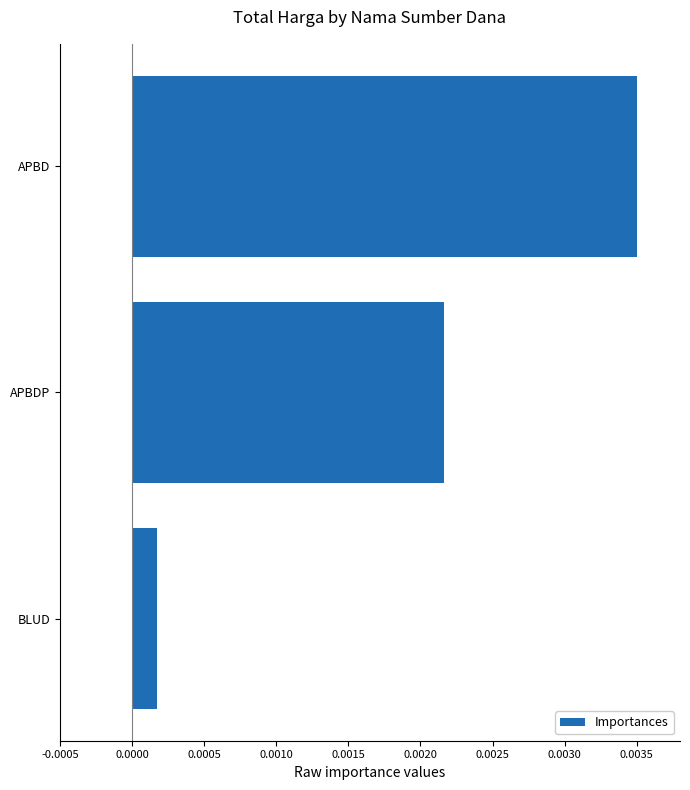

Rank the categories by value from lowest to highest.

BLUD, APBDP, APBD